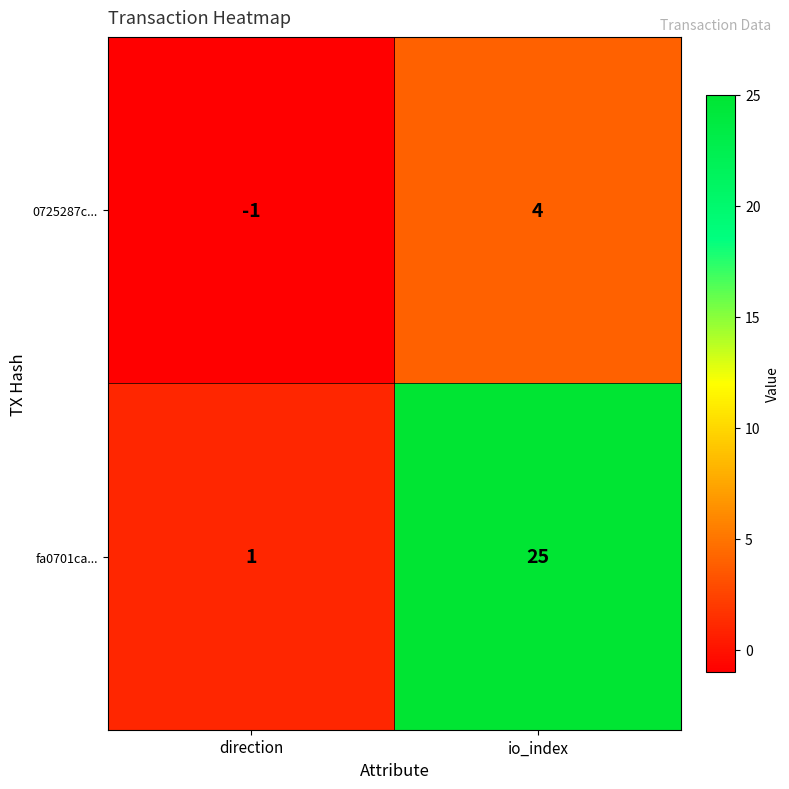

Between direction and io_index, which series saw the biggest shift?

fa0701ca...